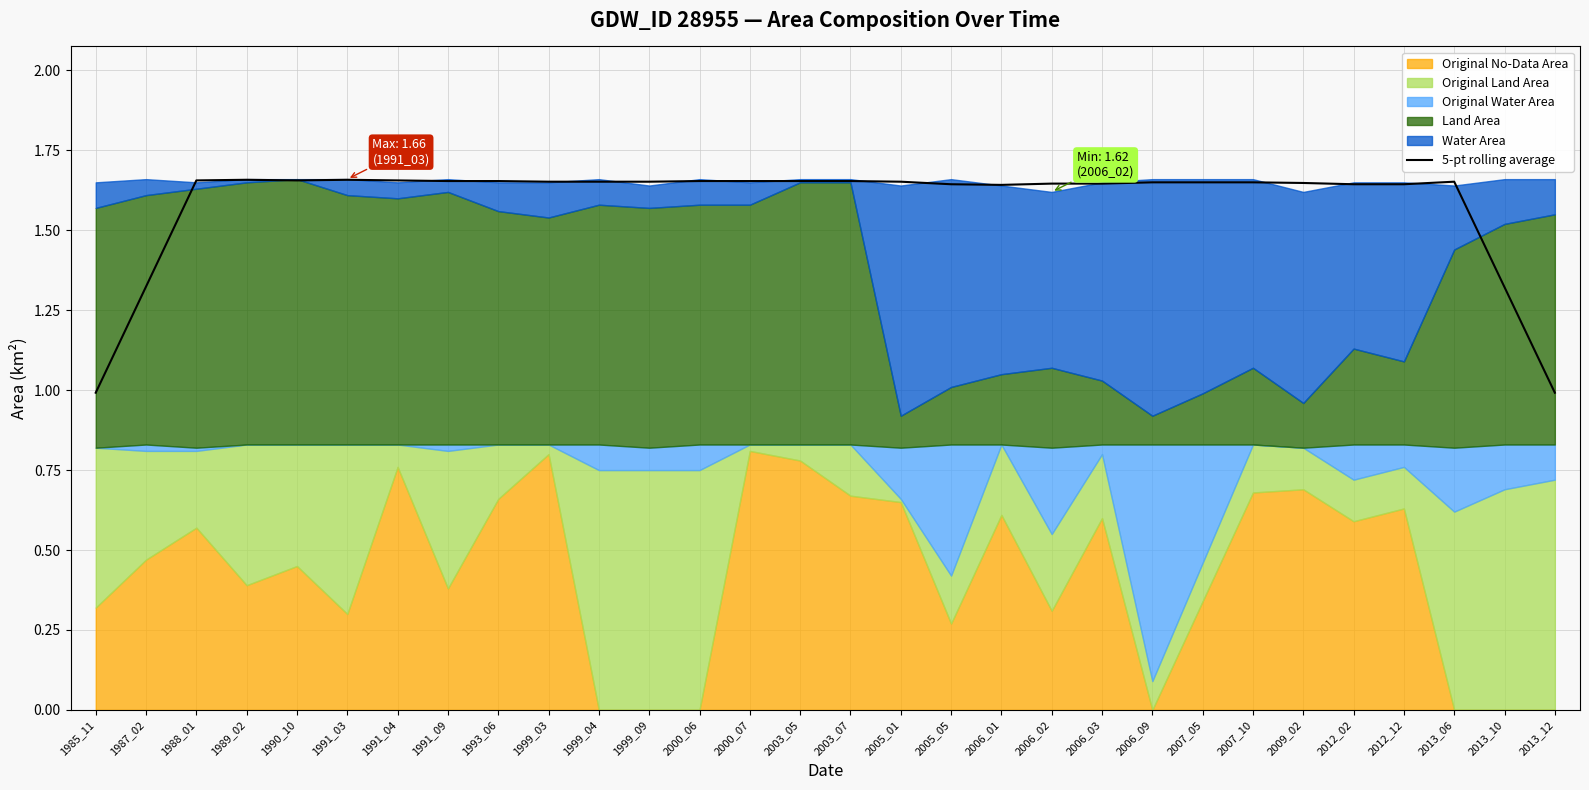

Read the value at 2005_05.

1.6